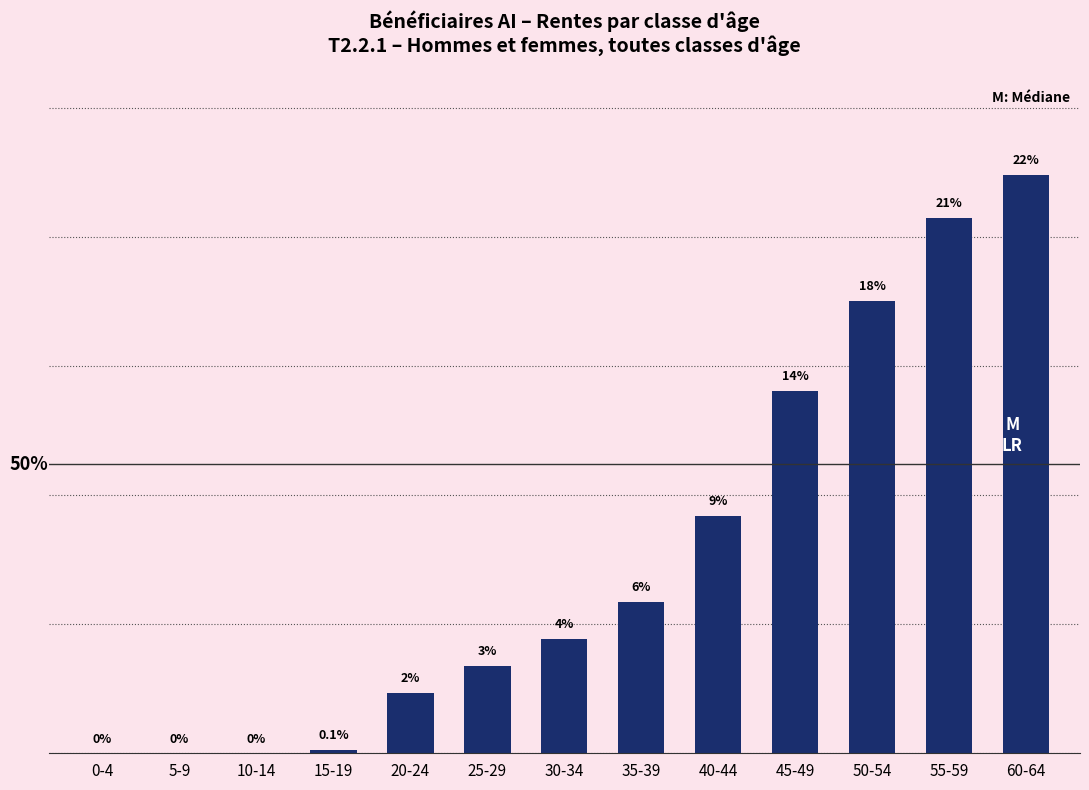

What is the difference between the values at 45-49 and 50-54?

3.5